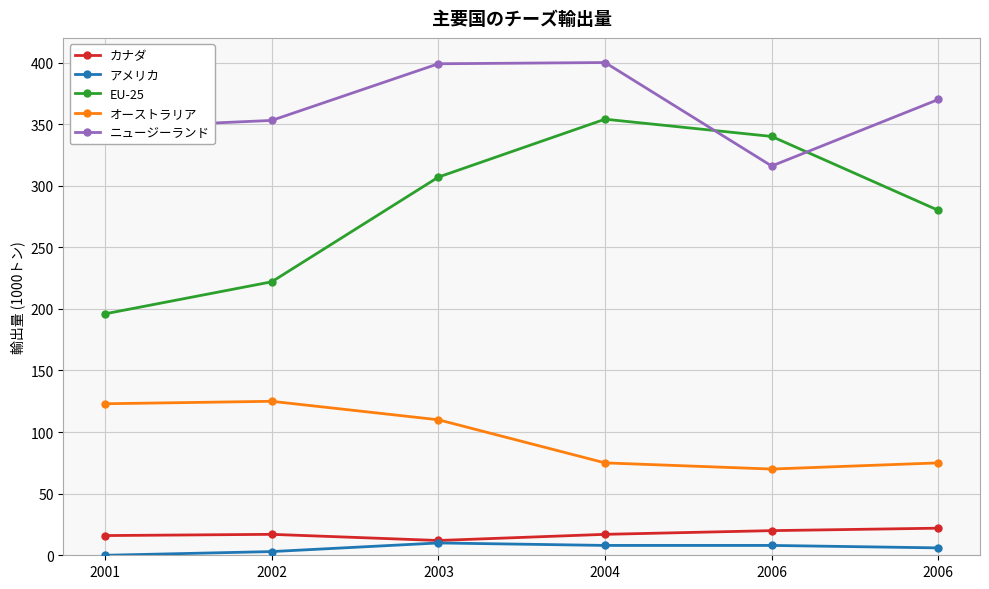

Count the number of categories in the chart.

6